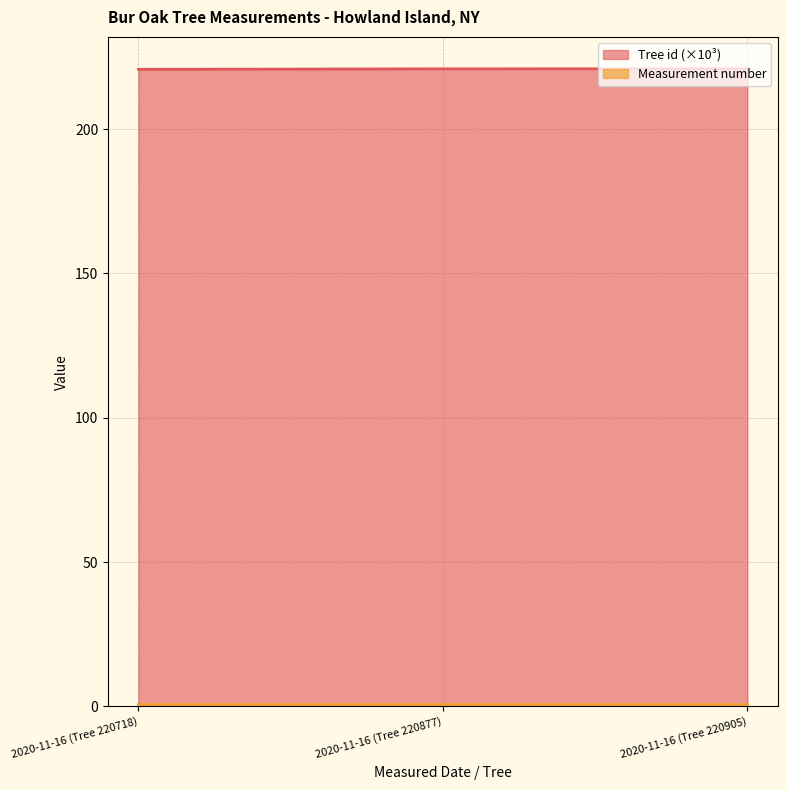

What position from the left is 2020-11-16 (Tree 220718)?

1